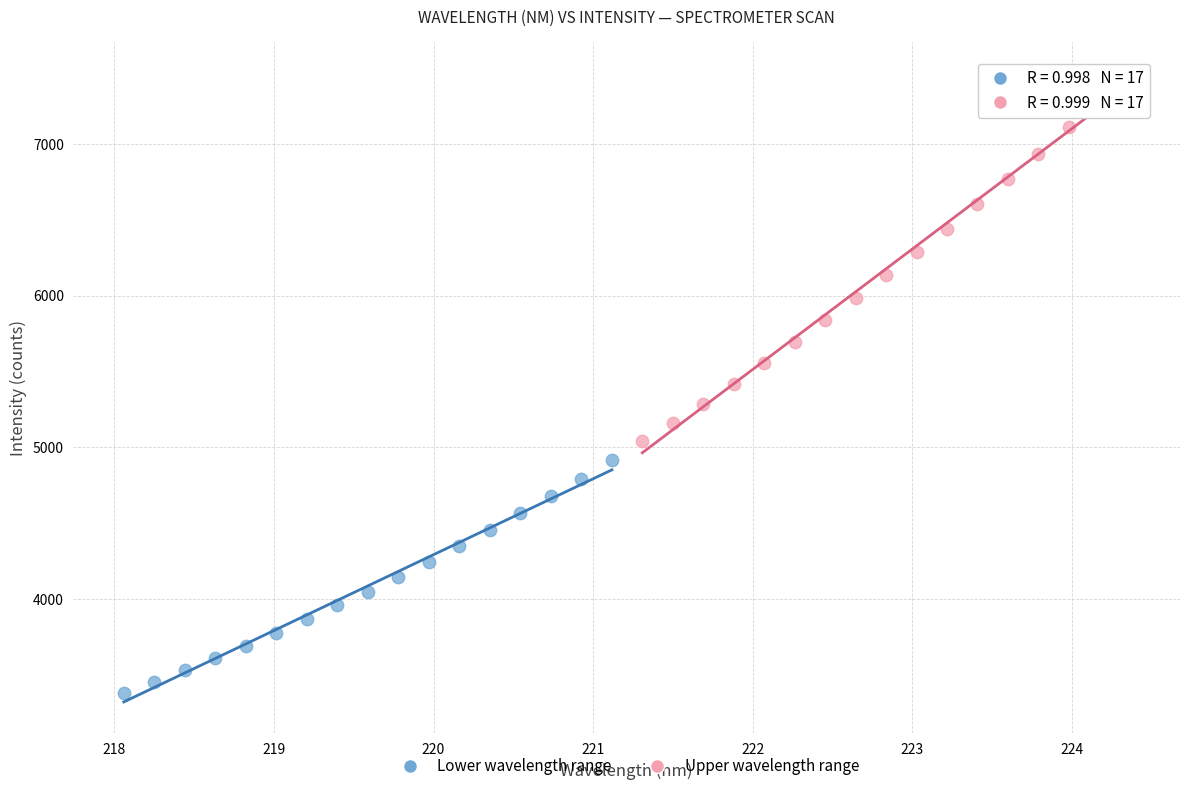

Which series has the widest spread of Y values?

Upper wavelength range